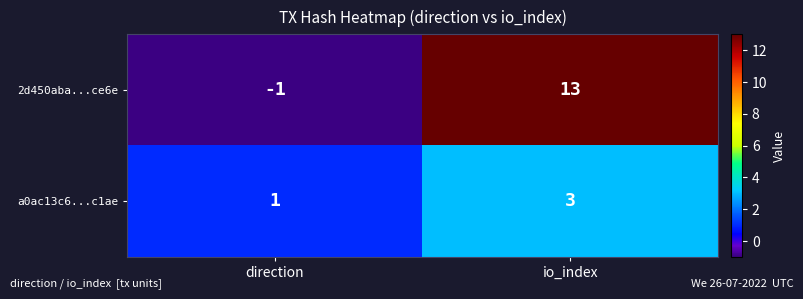

Reading right to left, list all the values displayed in this chart.

2d450aba...ce6e: 13	-1
a0ac13c6...c1ae: 3	1